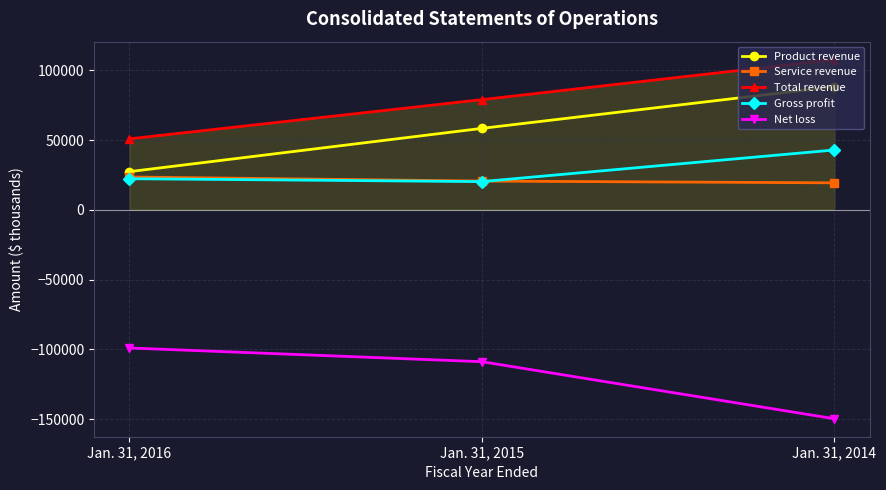

The Product revenue series shows 77805 at Jan. 31, 2015. True or false?

False